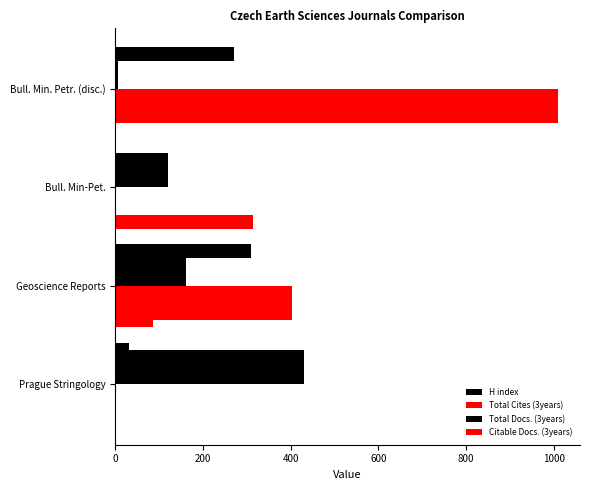

Count the number of data series in this chart.

4